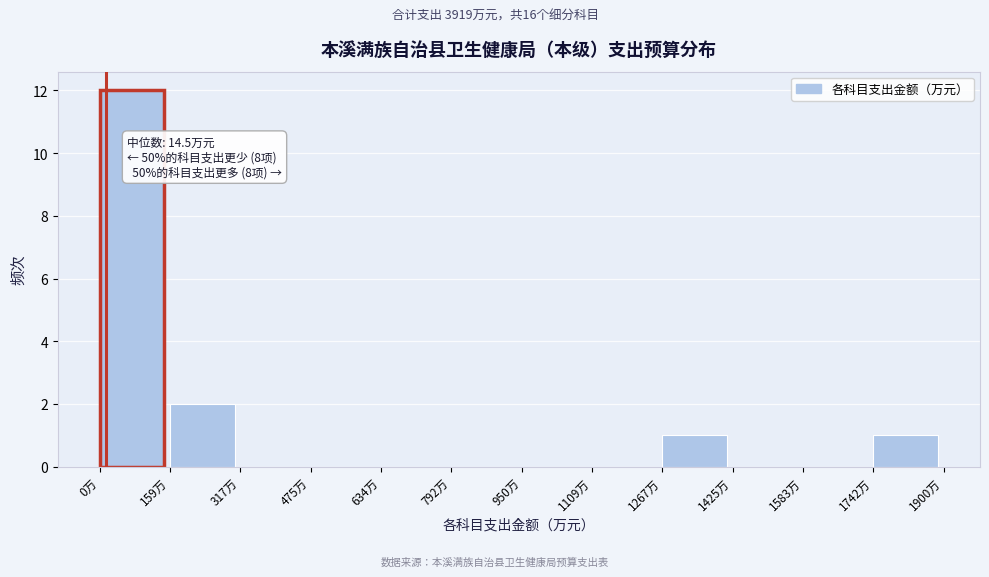

Which range on the x-axis has the tallest bar?

0 to 160